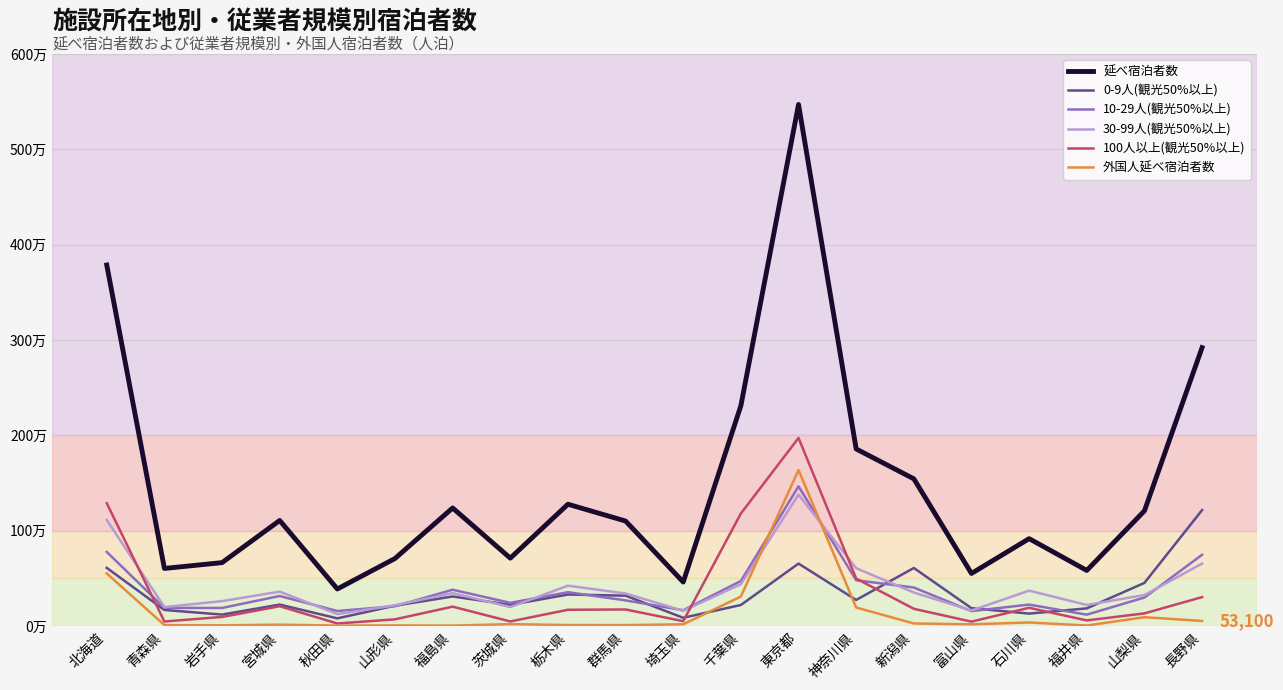

What are all the series names shown in the legend?

延べ宿泊者数, 0-9人(観光50%以上), 10-29人(観光50%以上), 30-99人(観光50%以上), 100人以上(観光50%以上), 外国人延べ宿泊者数